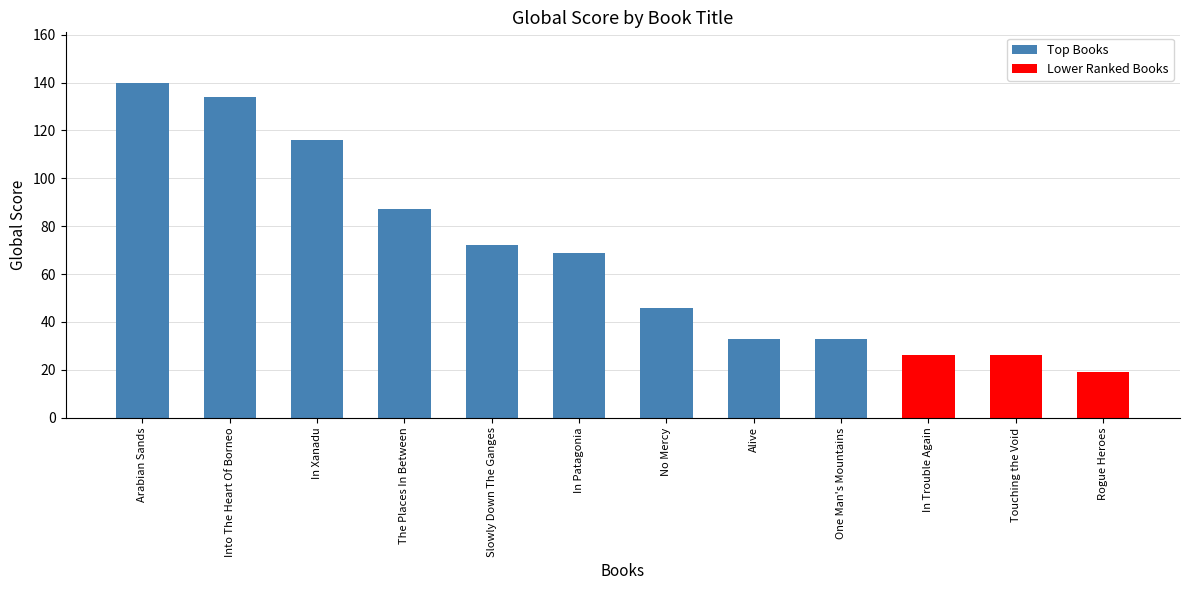

What is the change in value from One Man's Mountains to Touching the Void?

-7